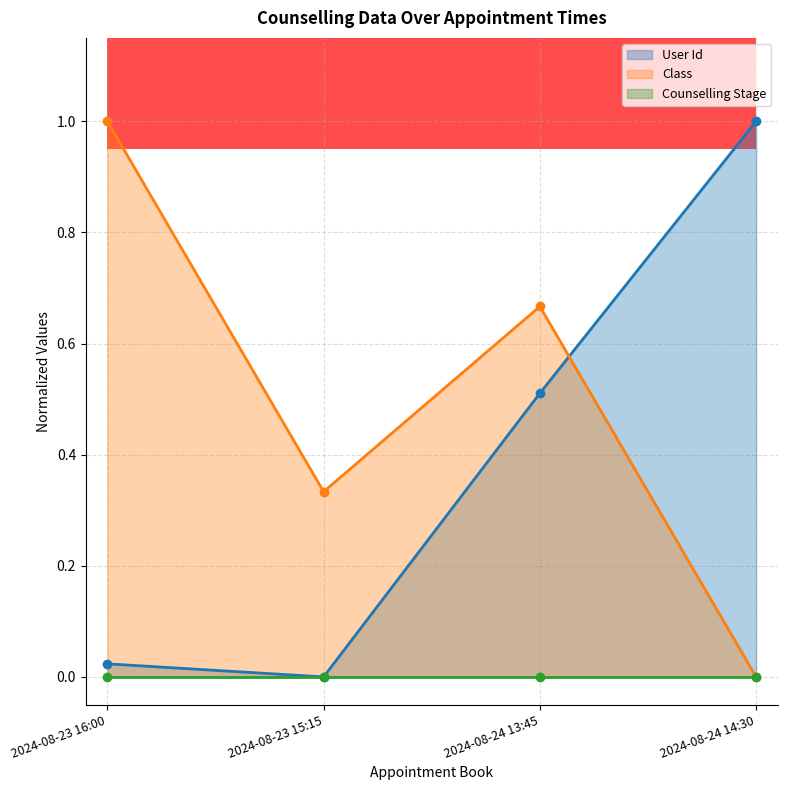

The User Id series shows 0.0 at 2024-08-23 15:15. True or false?

True